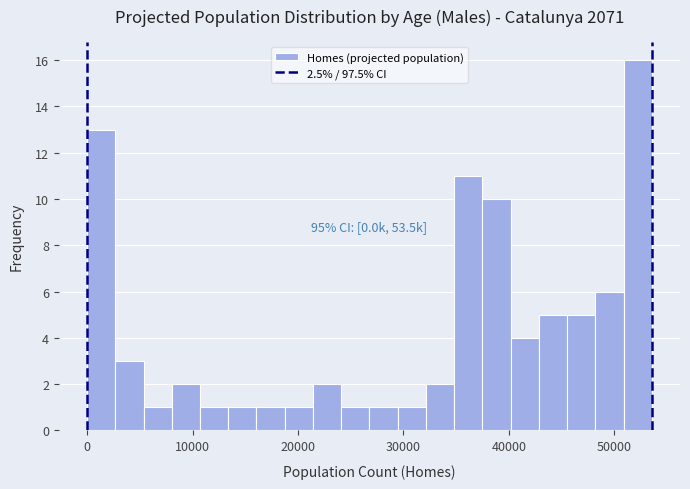

Read against the x-axis, roughly where is the centre of the tallest bar?

52000